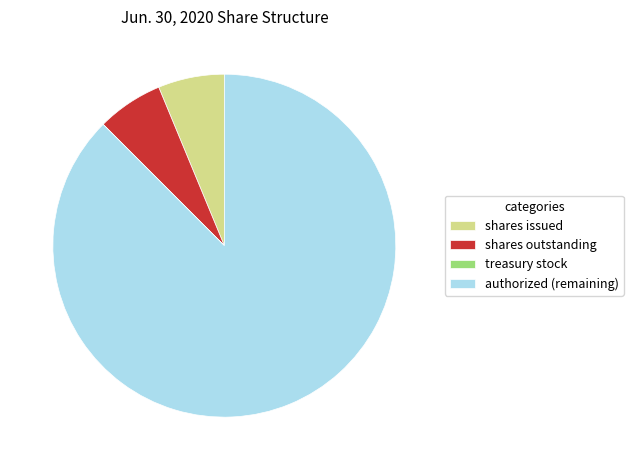

What is the largest slice in the pie chart?

authorized (remaining)